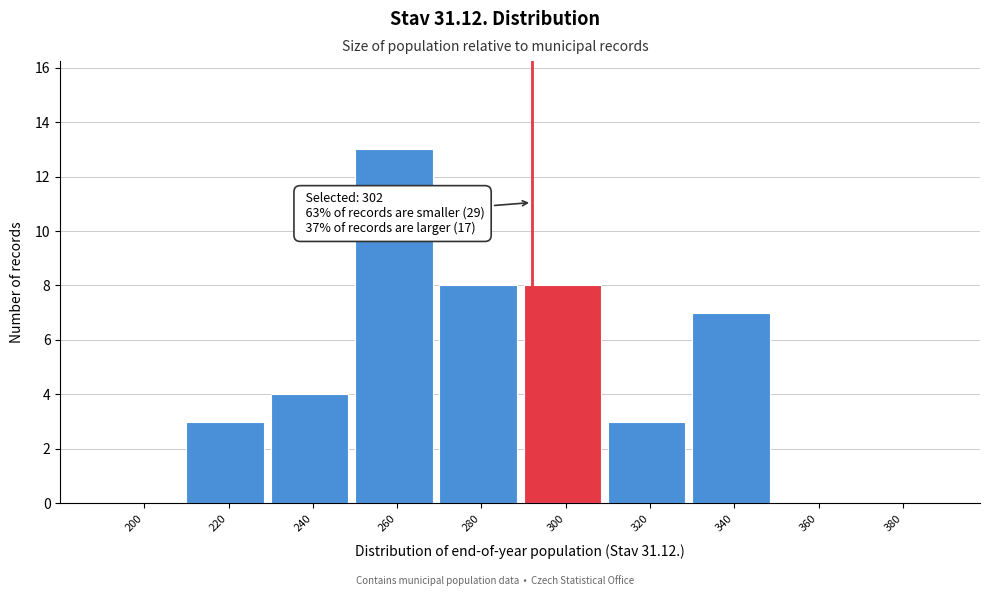

Reading left to right, list all the values displayed in this chart.

200=0	220=3	240=4	260=13	280=8	300=8	320=3	340=7	360=0	380=0